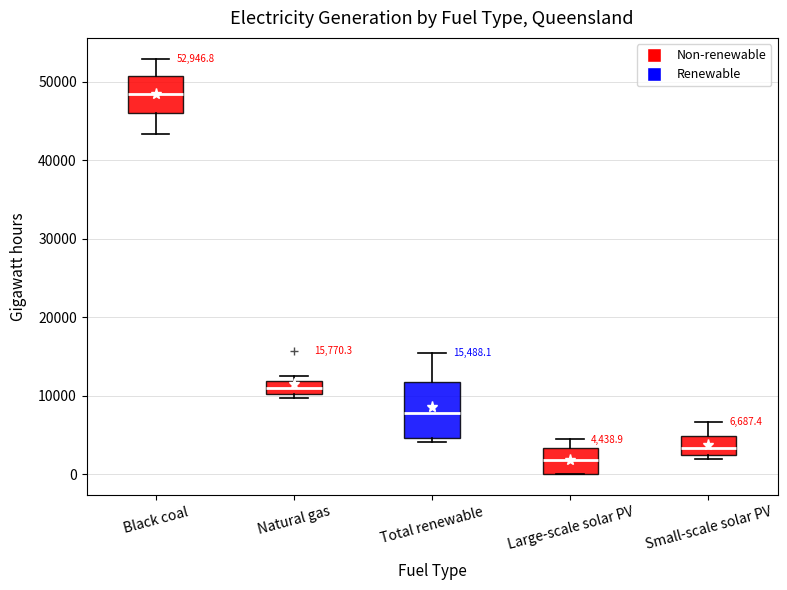

Which box's median line is the lowest?

Large-scale solar PV